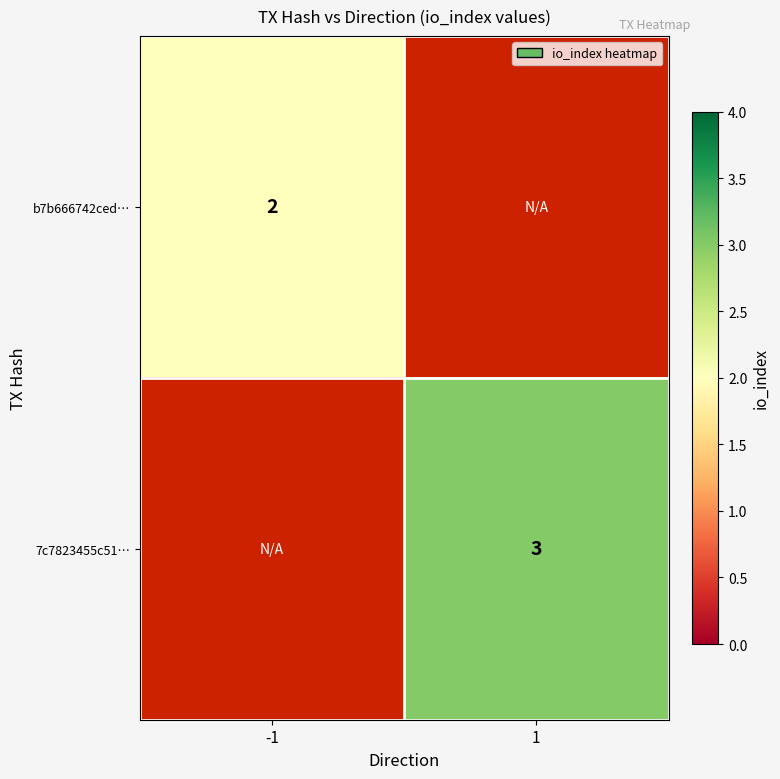

True or false: b7b666742ced… has a value of 2 at -1.

True